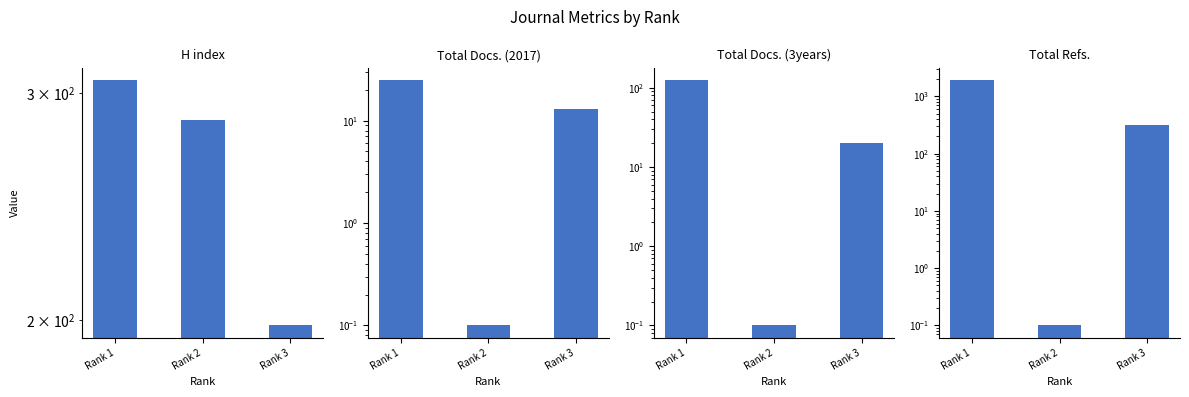

What is the highest value of the Total Docs. (2017) series?

25.0